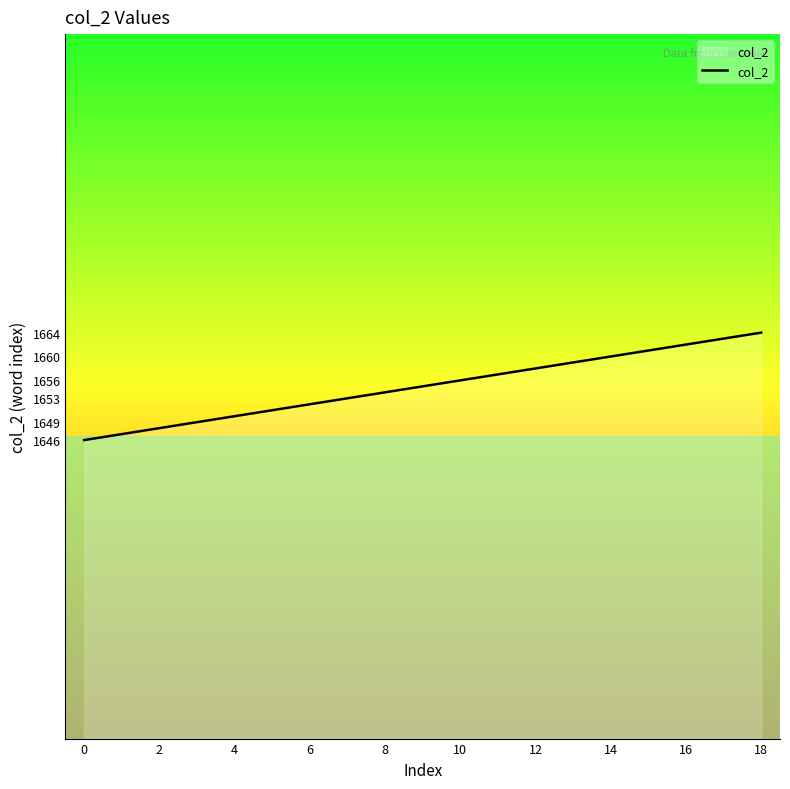

What is the greatest value displayed?

1664